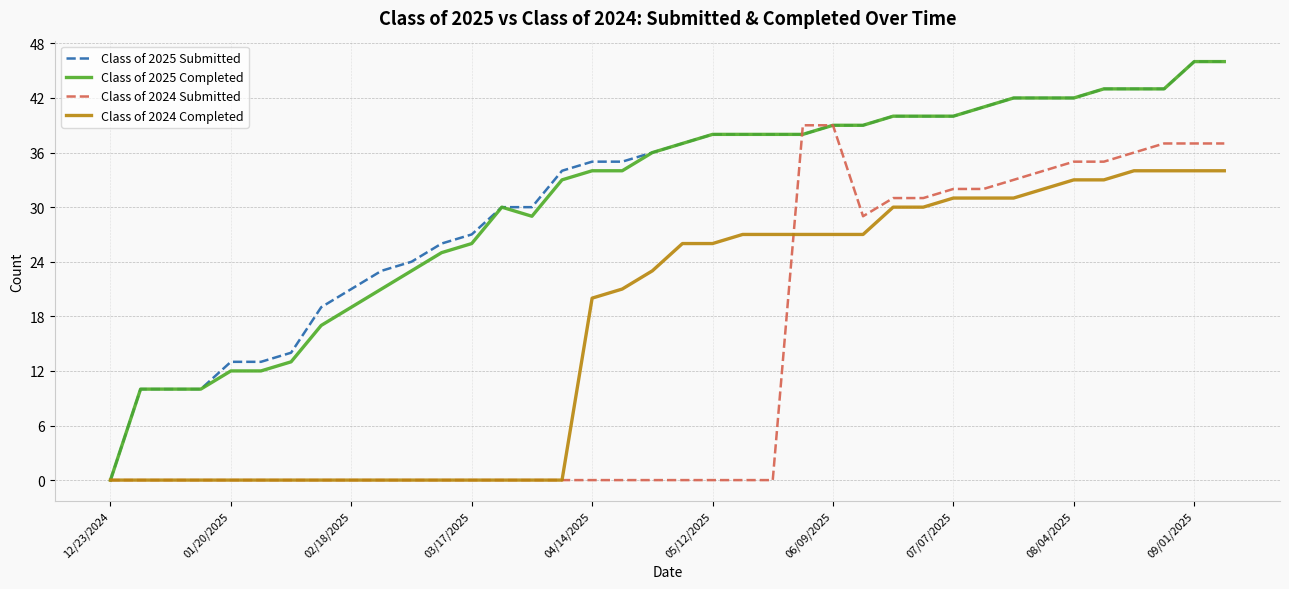

What is the greatest value displayed?

46